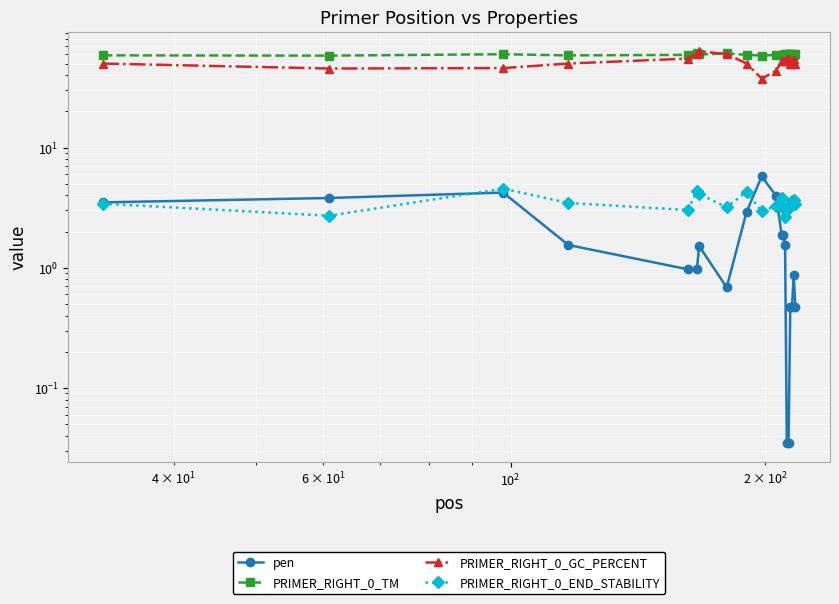

Where is the first local maximum for pen?

$\mathdefault{10^{2}}$